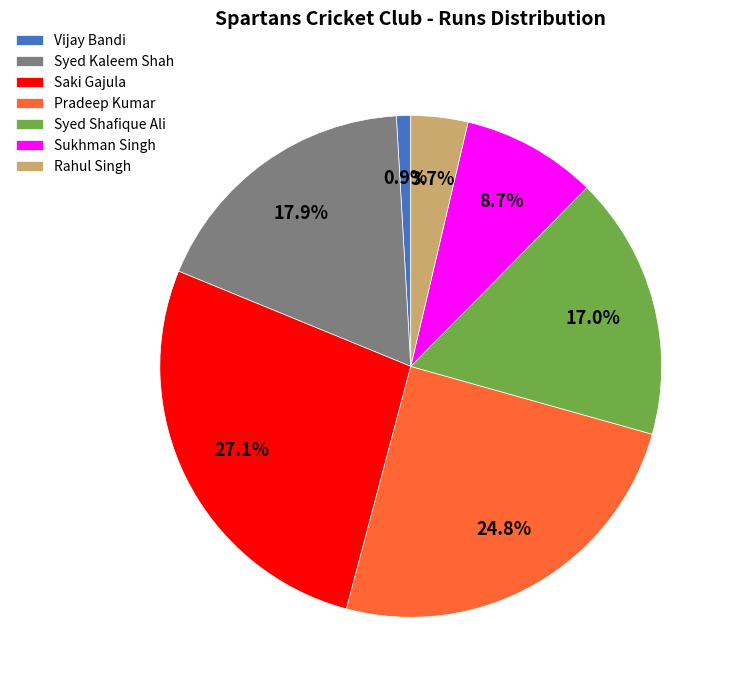

What percentage is NOT represented by Pradeep Kumar?

75.2%